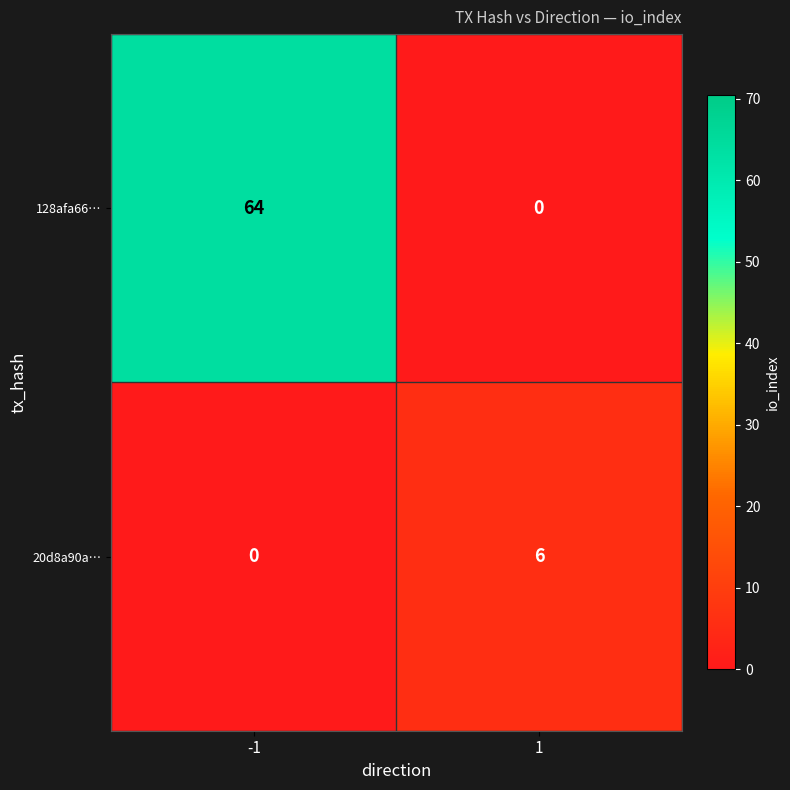

Rank the series at 1 from lowest to highest value.

128afa66…, 20d8a90a…